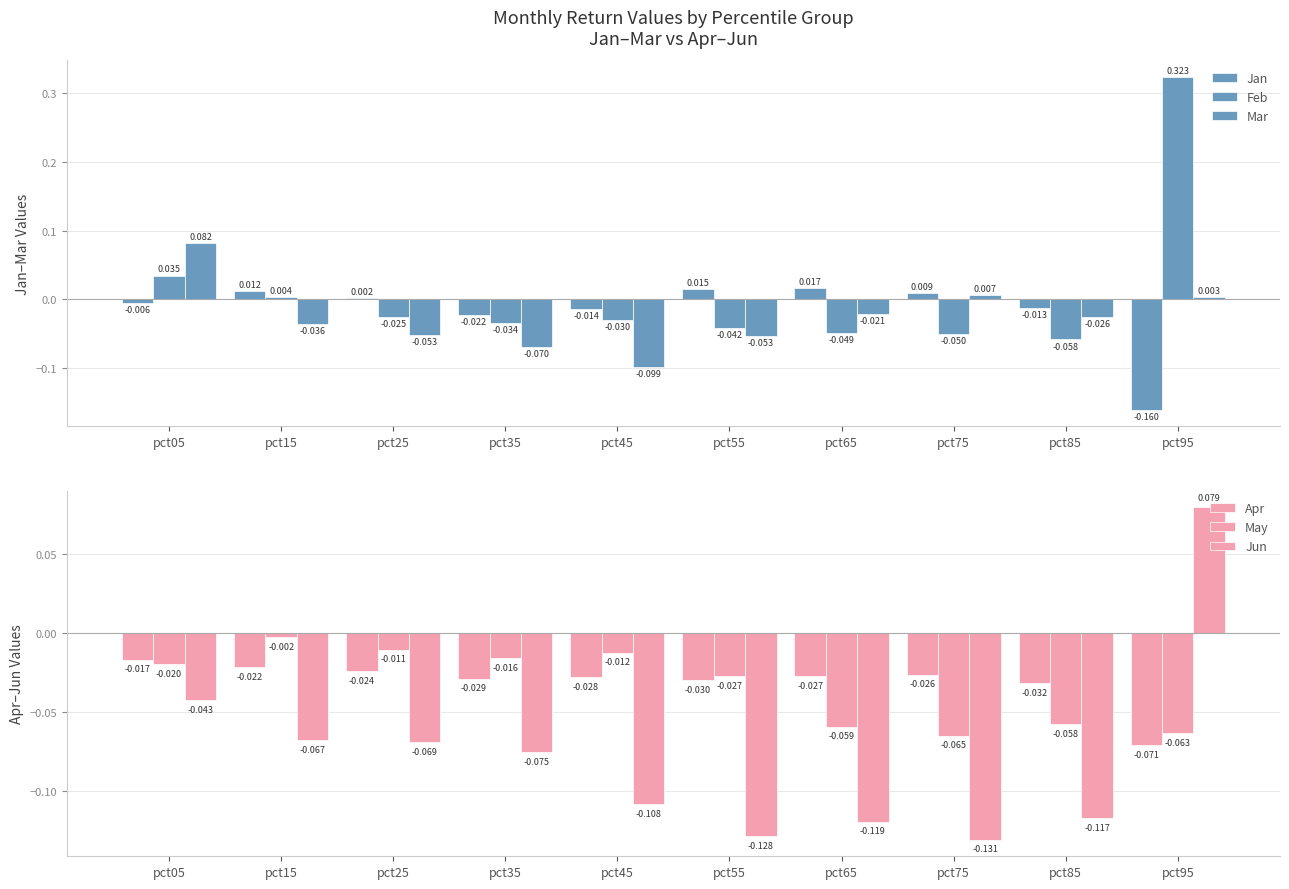

At which category is the sum across all series the highest?

pct95